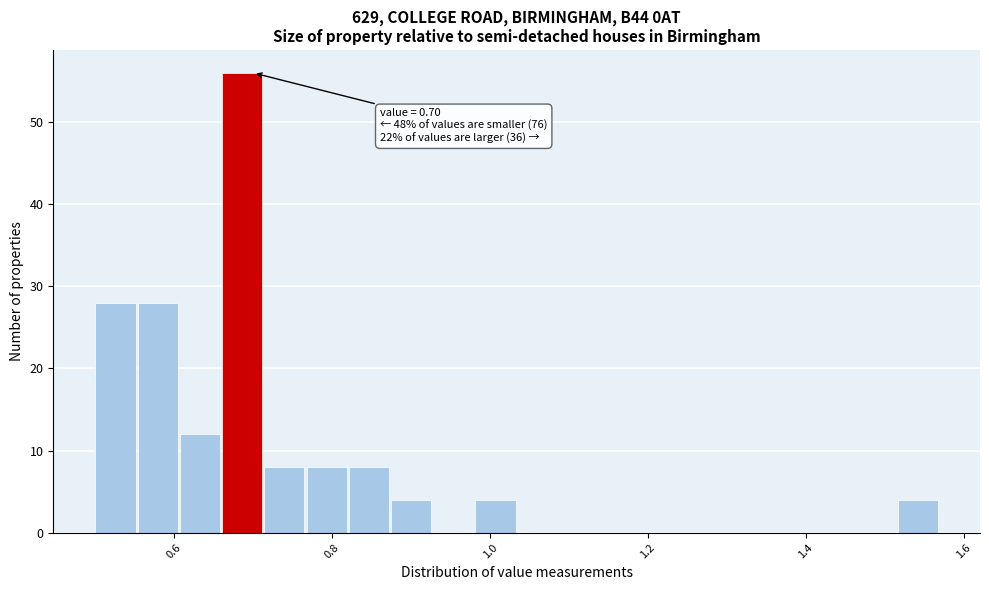

Around what value on the x-axis is the tallest bar? Give the approximate position of its centre, as read against the axis.

0.68